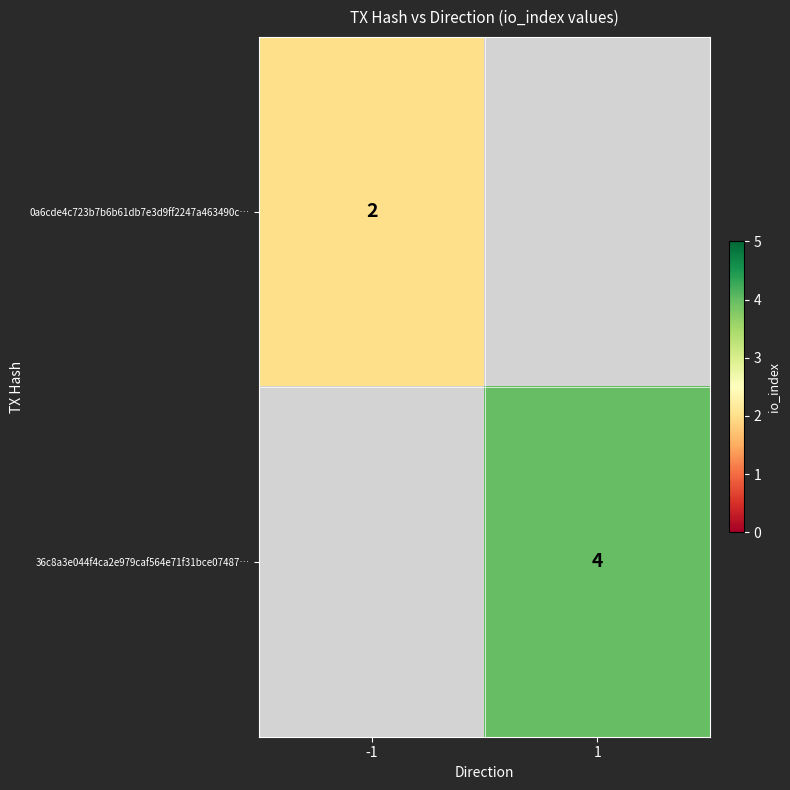

True or false: 36c8a3e044f4ca2e979caf564e71f31bce07487… has a value of 7 at 1.

False